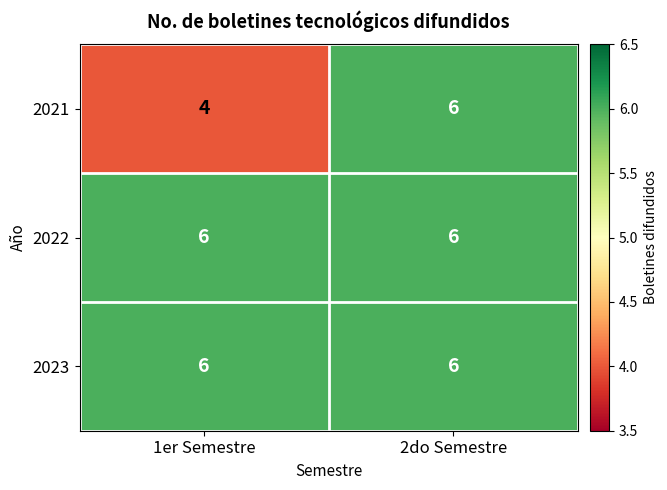

True or false: 2021 has a value of 1 at 1er Semestre.

False